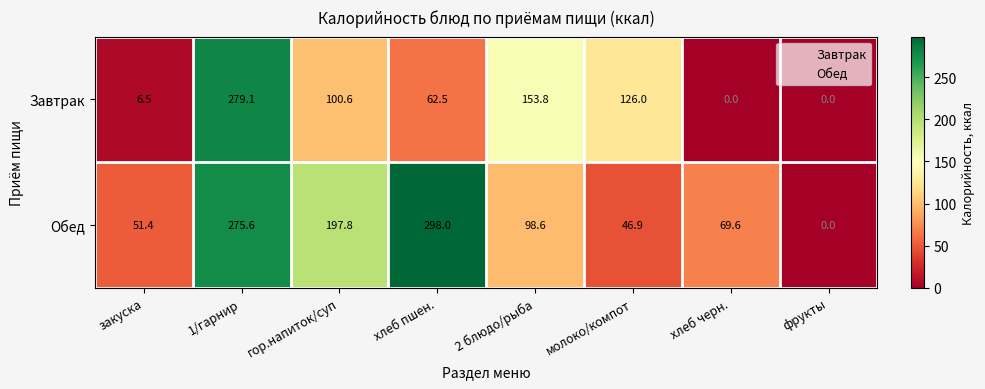

The value of Обед at фрукты is -162.0. True or false?

False